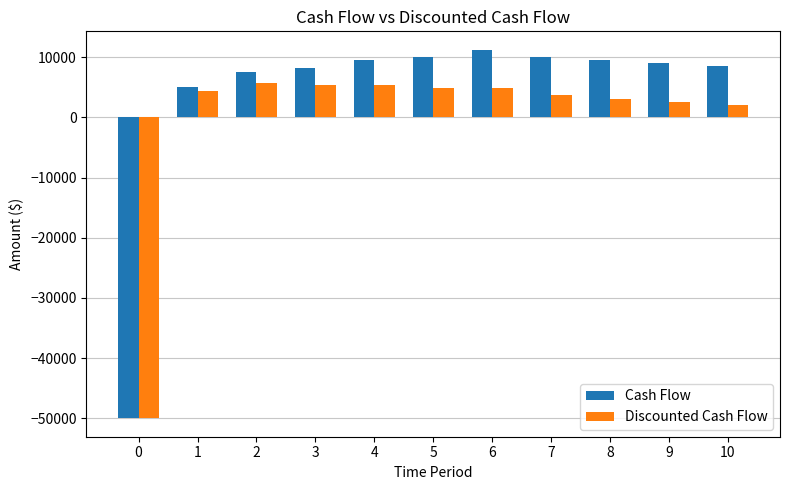

List the series in order of their peak value, highest first.

Cash Flow, Discounted Cash Flow